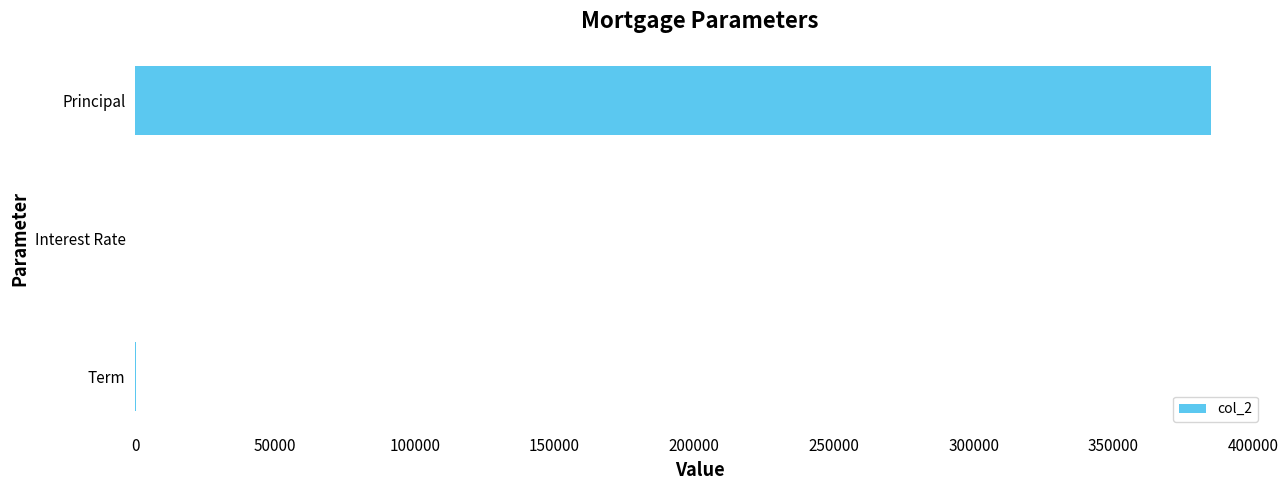

Where is the data nearest to the value 192500?

Term